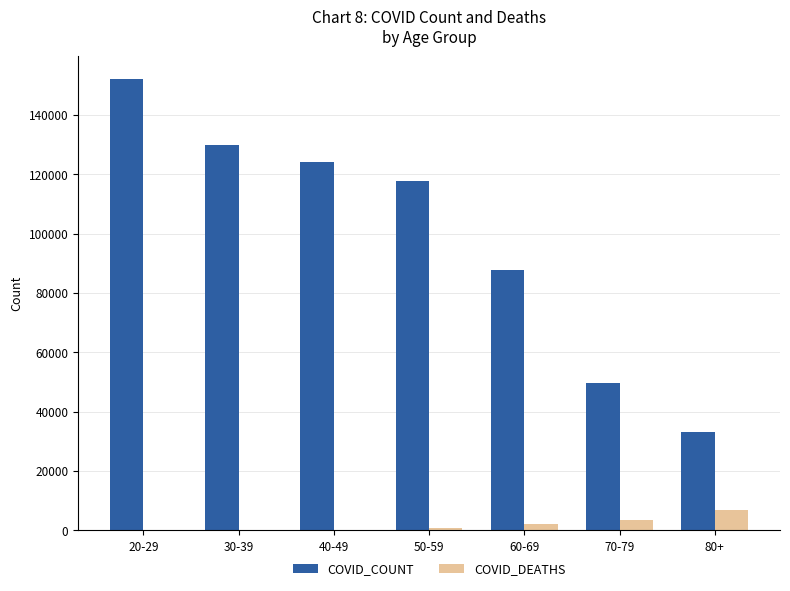

How many categories are shown in the chart?

7